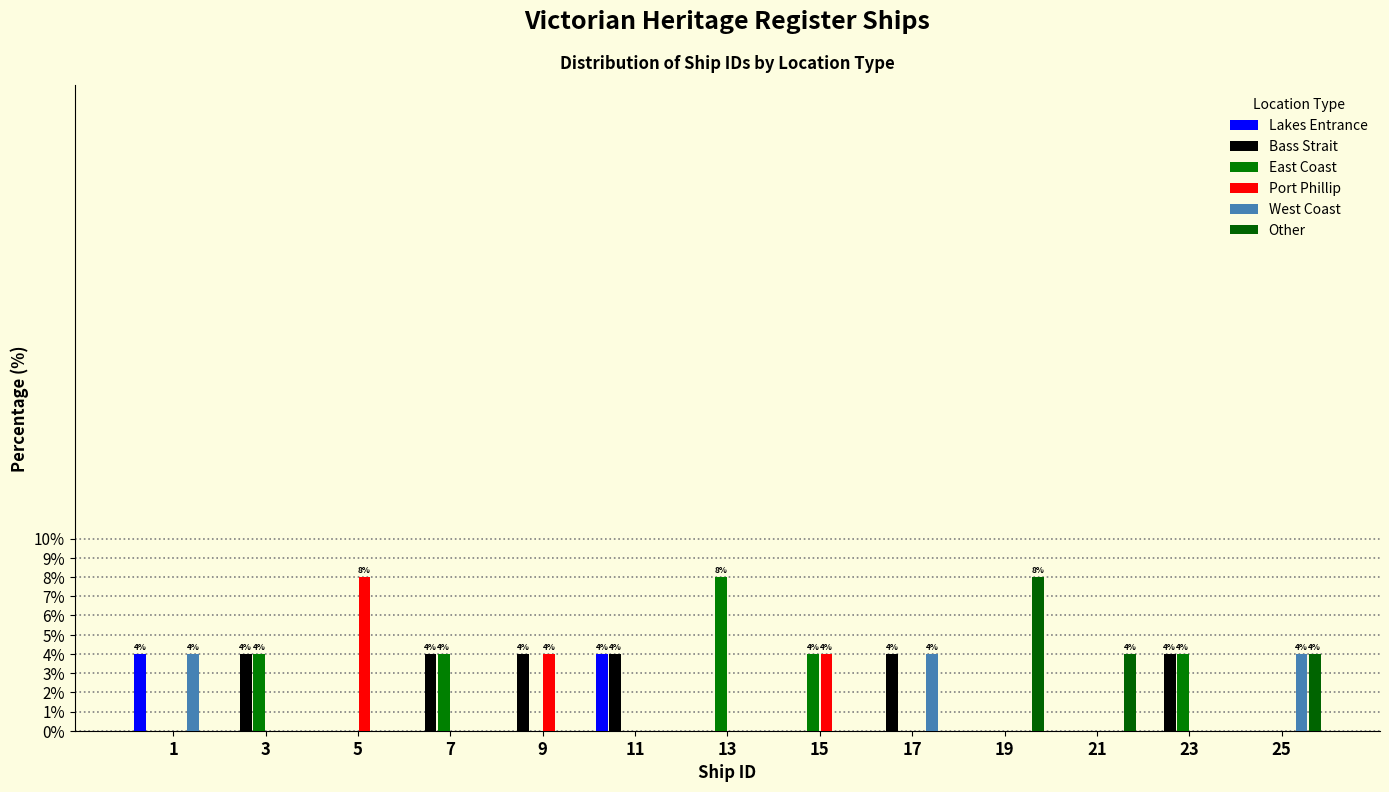

How many series are shown in this chart?

6